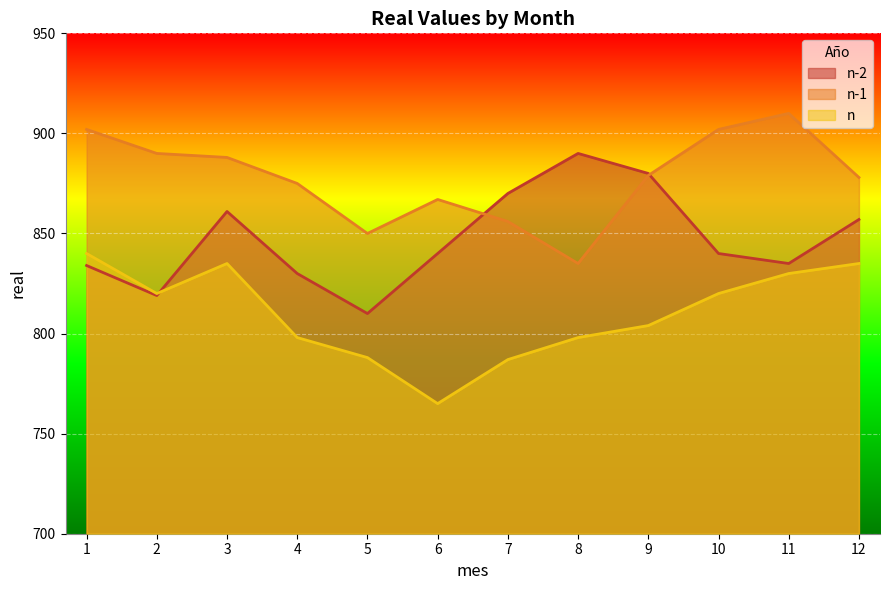

Reading right to left, extract all data points from this chart.

n-2: 857	835	840	880	890	870	840	810	830	861	819	834
n-1: 878	910	902	879	835	856	867	850	875	888	890	902
n: 835	830	820	804	798	787	765	788	798	835	820	840